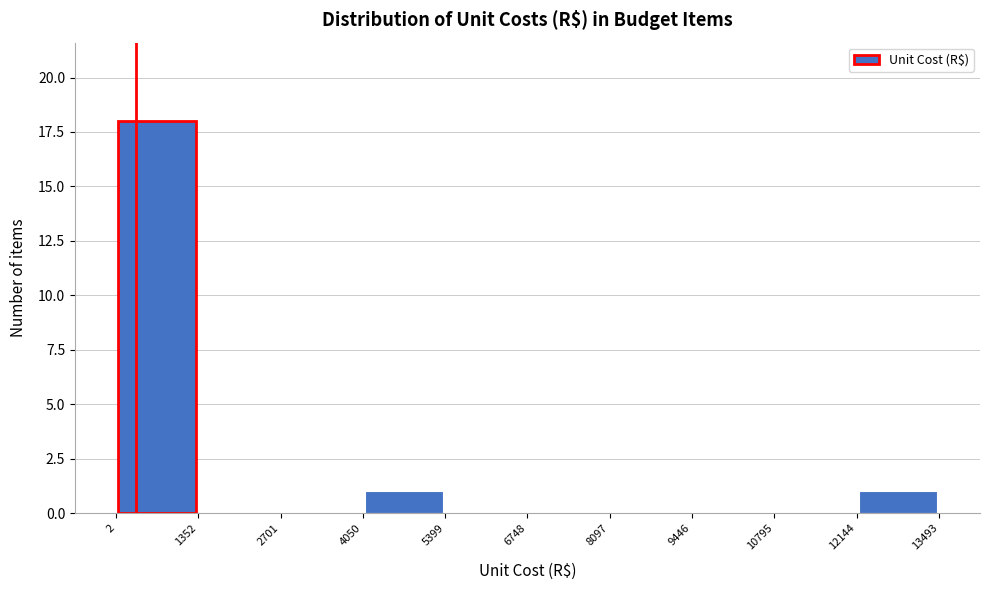

Reading left to right, list every bar in this chart as the range it spans on the x-axis followed by its height. The values are not printed on the chart, so give them approximately, as read against the axis.

2 to 1352: 18
1352 to 2701: 0
2701 to 4050: 0
4050 to 5399: 1
5399 to 6748: 0
6748 to 8097: 0
8097 to 9446: 0
9446 to 10795: 0
10795 to 12144: 0
12144 to 13493: 1